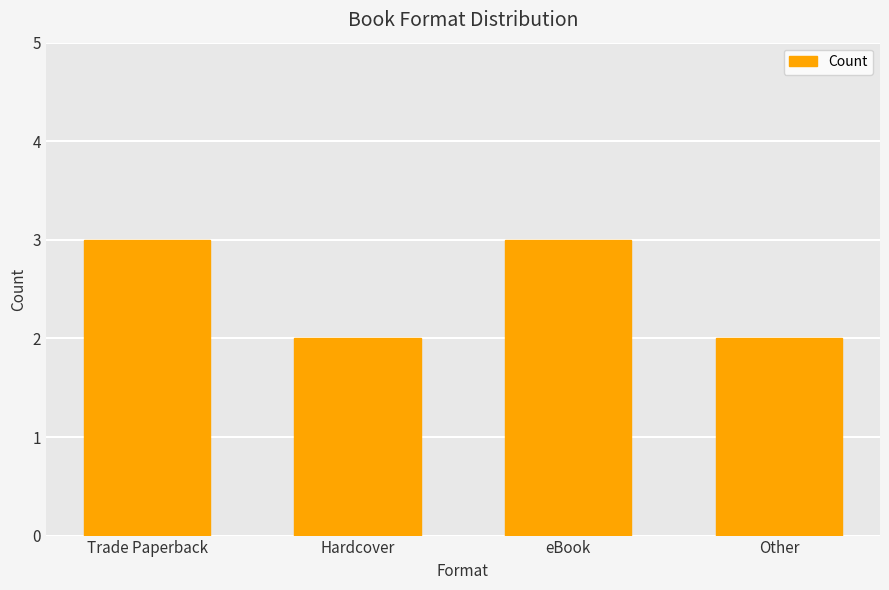

What is the sum of all values?

10